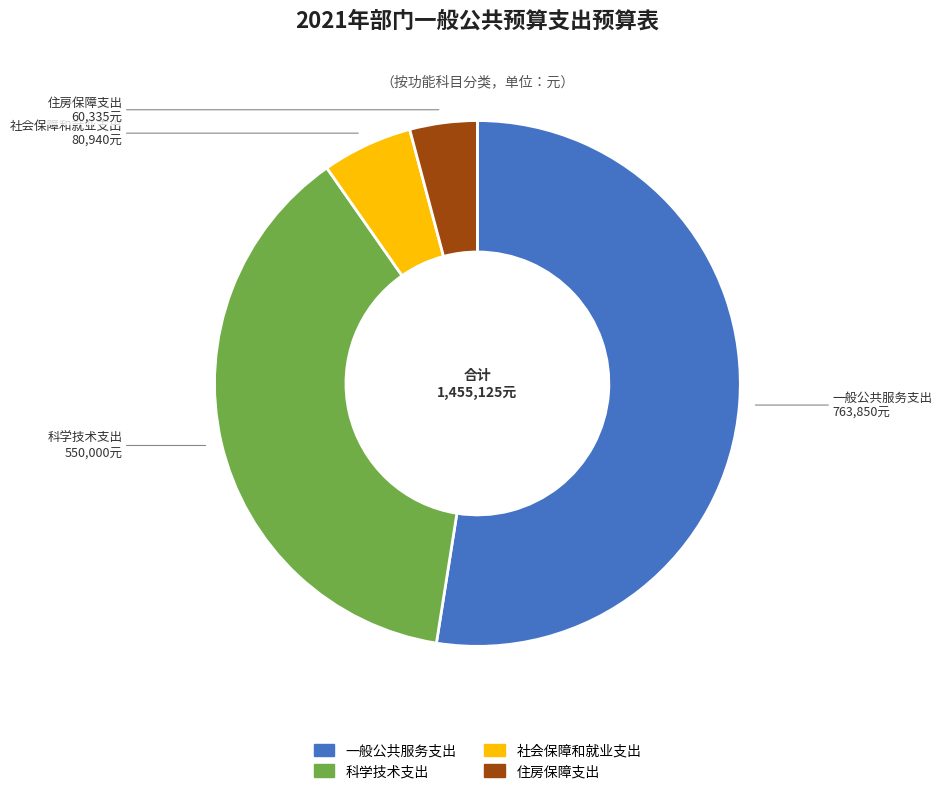

What is the smallest slice in the pie chart?

住房保障支出